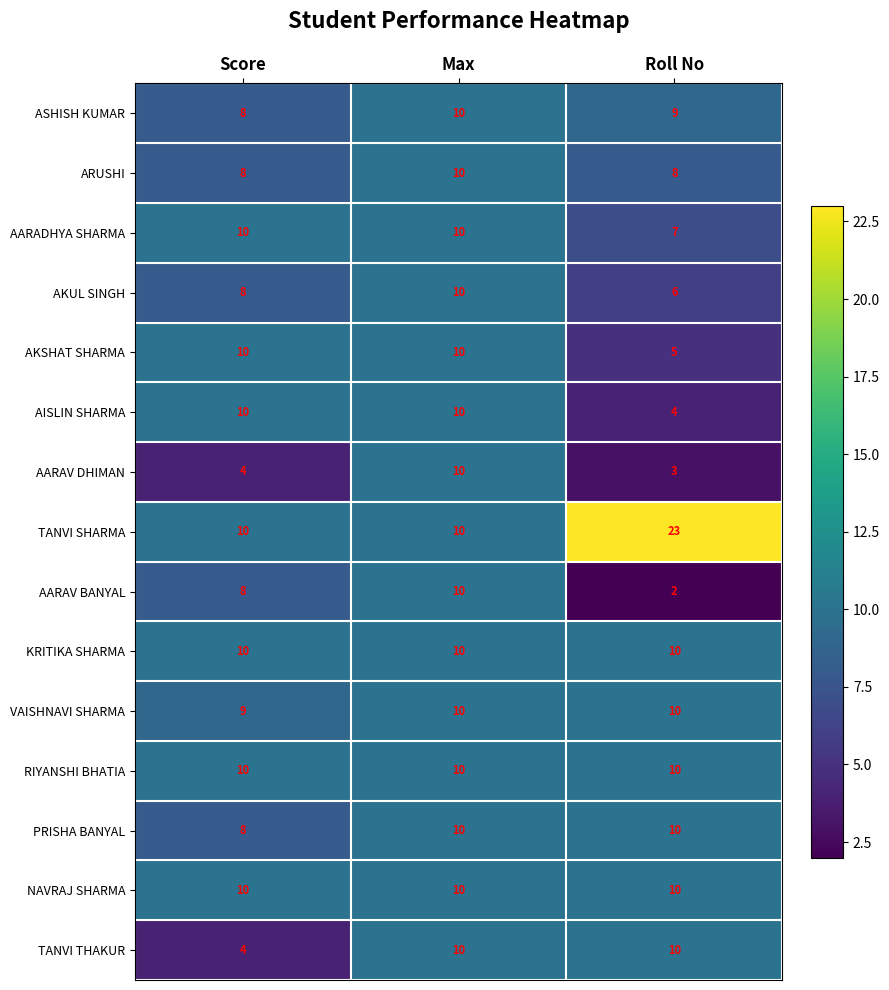

How many series are shown in this chart?

15